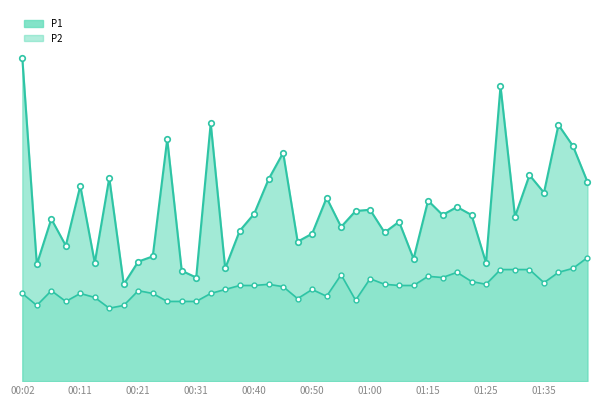

How many lines are shown in the chart?

2